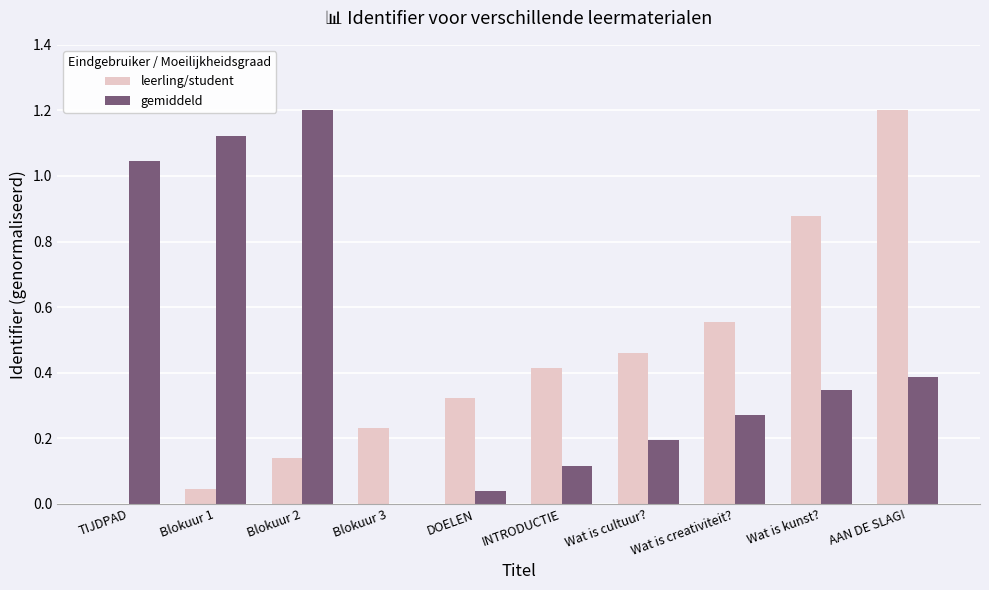

Where is gemiddeld nearest to the value 0?

Blokuur 3